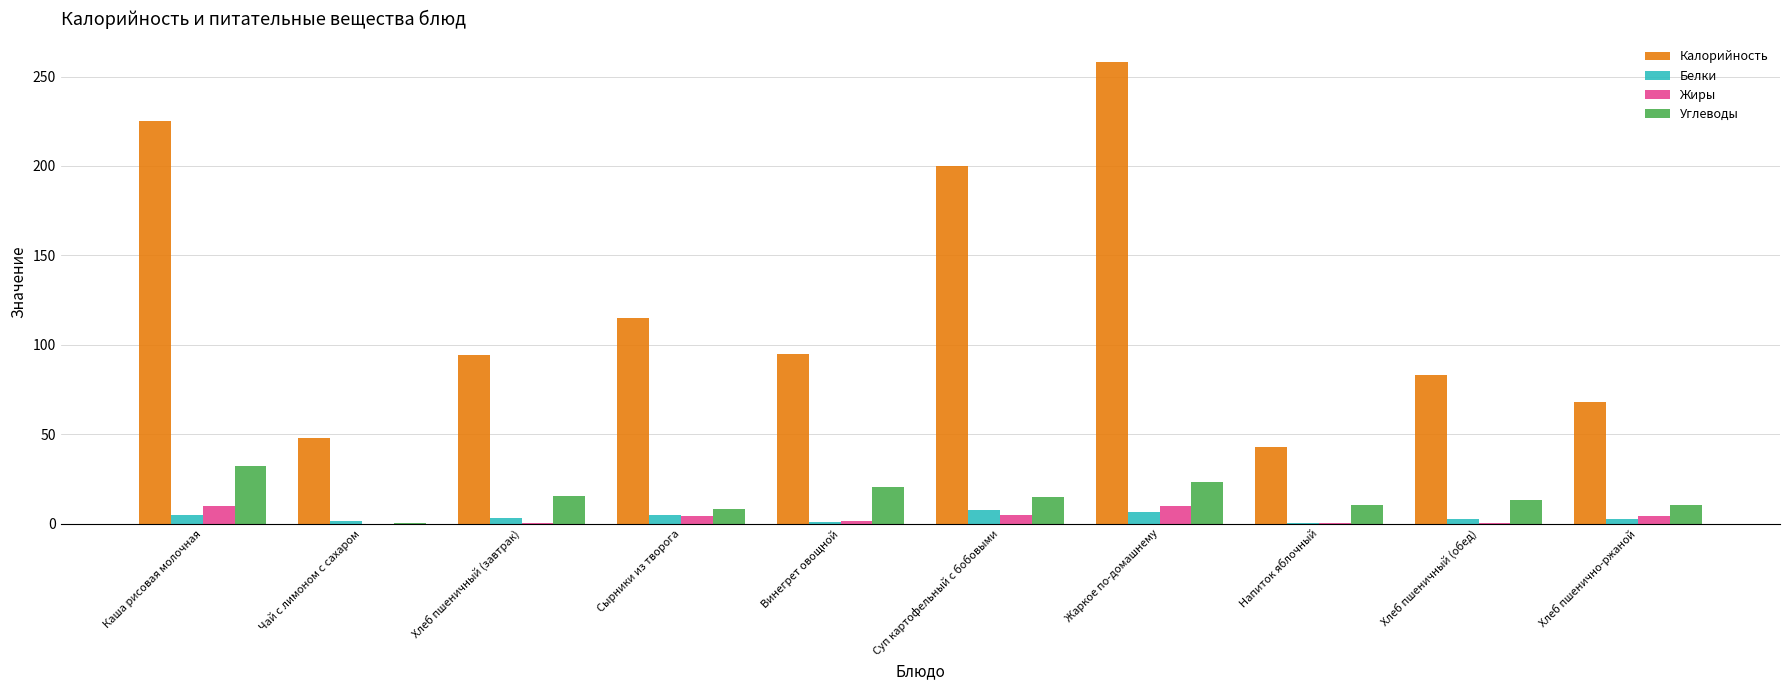

How many distinct data groups are displayed?

4